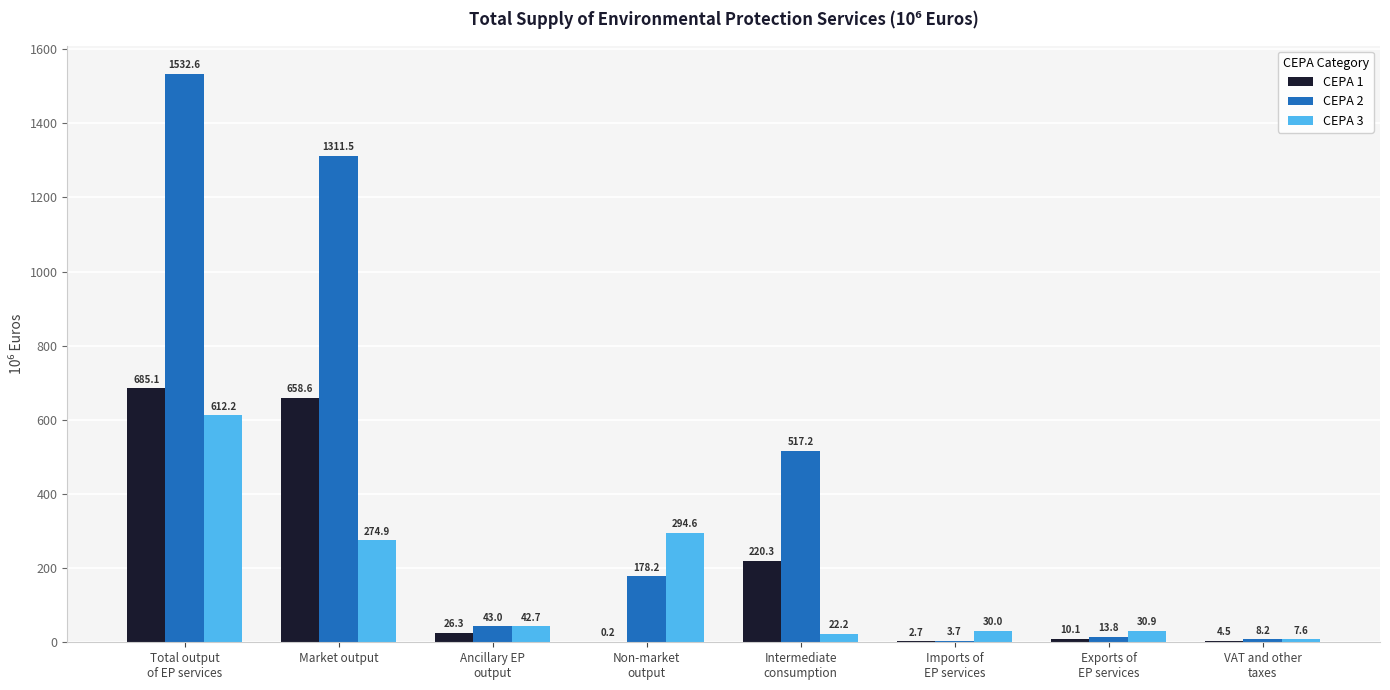

At which label does CEPA 3 first exceed 42?

Total output
of EP services